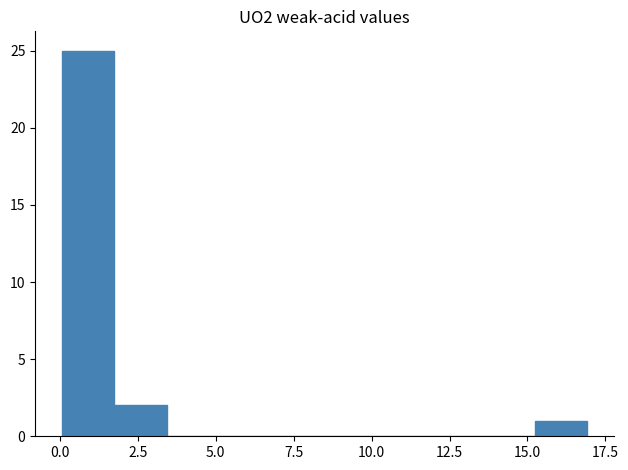

Around what value on the x-axis is the tallest bar? Give the approximate position of its centre, as read against the axis.

1.0